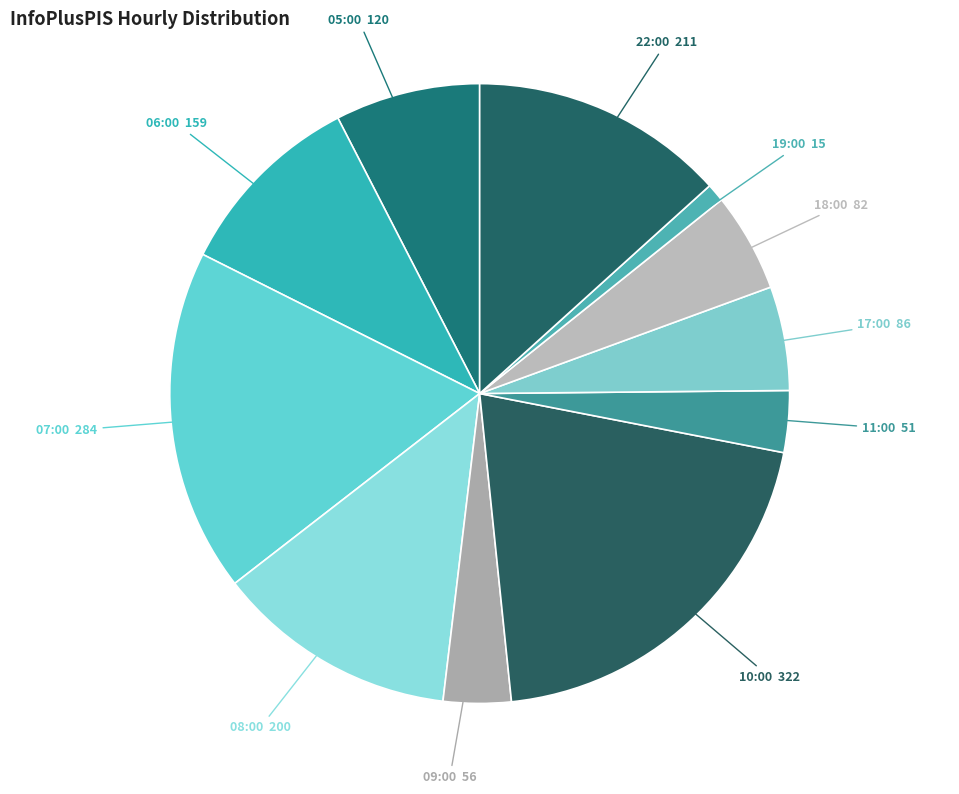

Combined, do 19:00 and 18:00 account for over 50%?

No